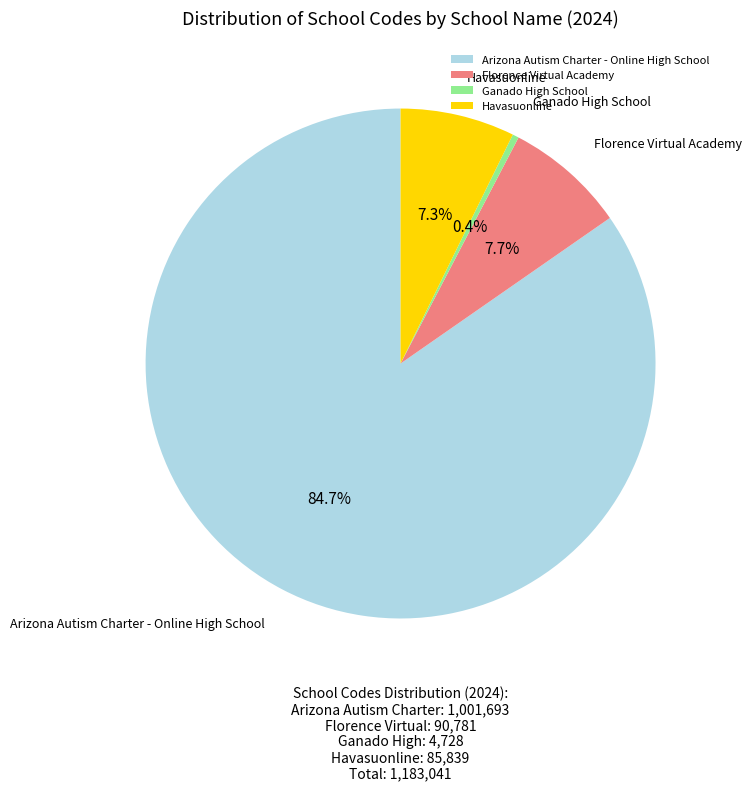

Which category has the smallest portion of the pie?

Ganado High School